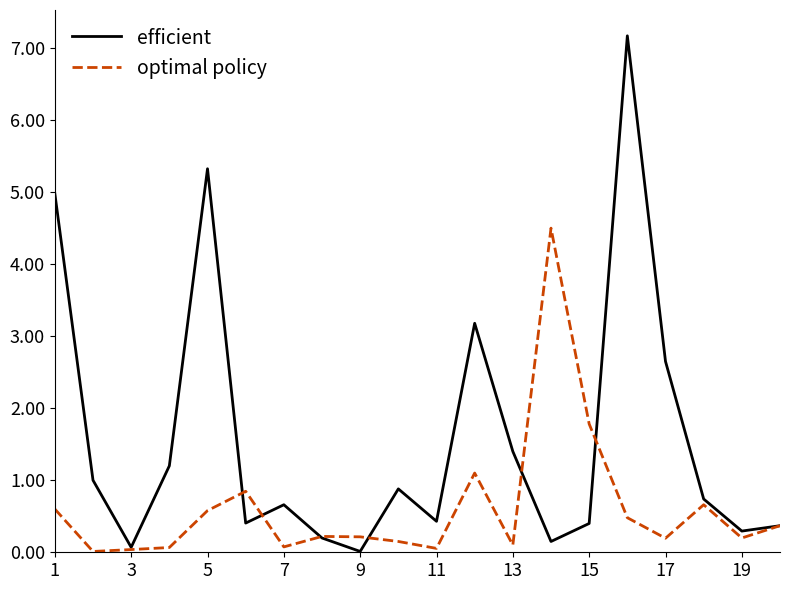

What is the difference between the maximum and minimum values in the optimal policy series?

4488730